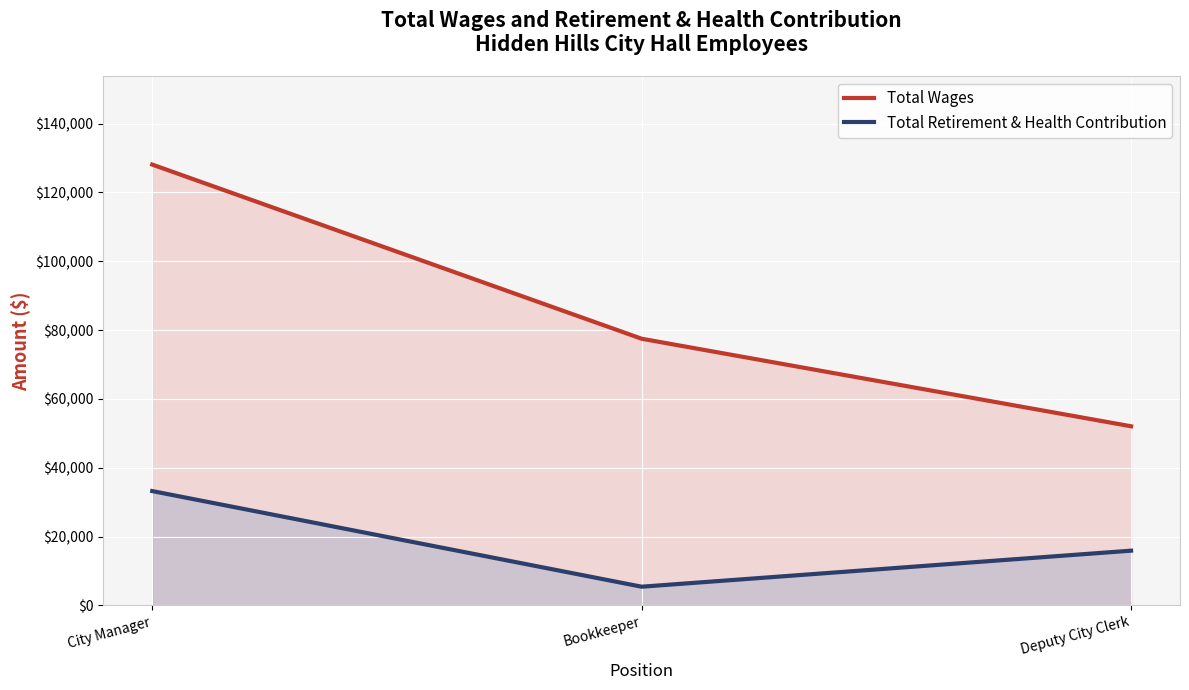

What is the approximate value of Total Retirement & Health Contribution at City Manager?

33211